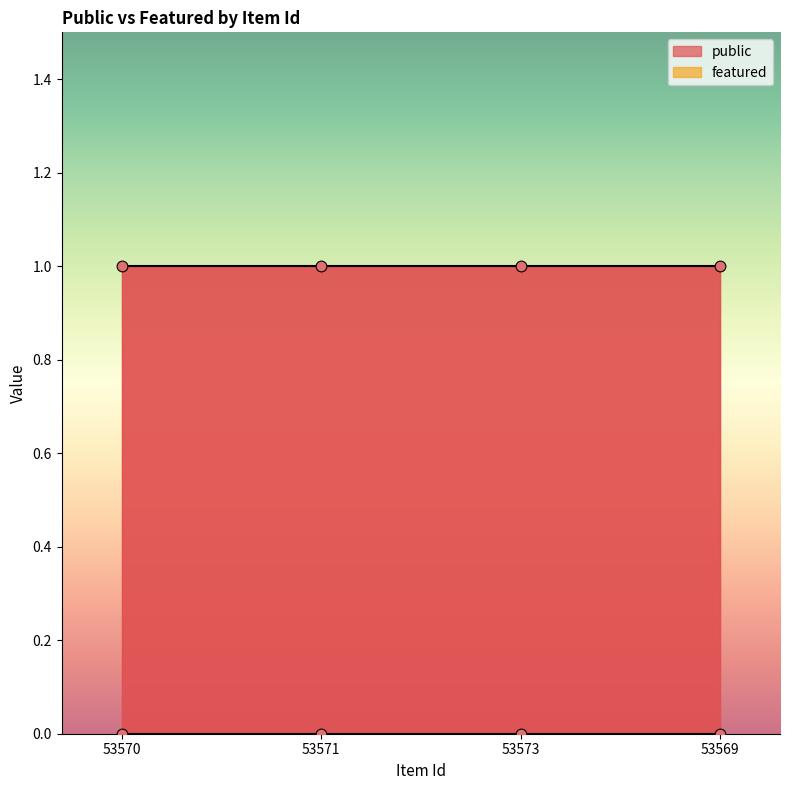

What is the total value across all series at 53569?

1